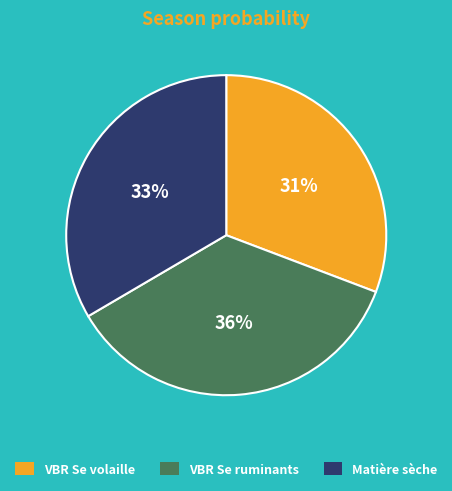

Combined, do VBR Se ruminants and VBR Se volaille account for over 50%?

Yes